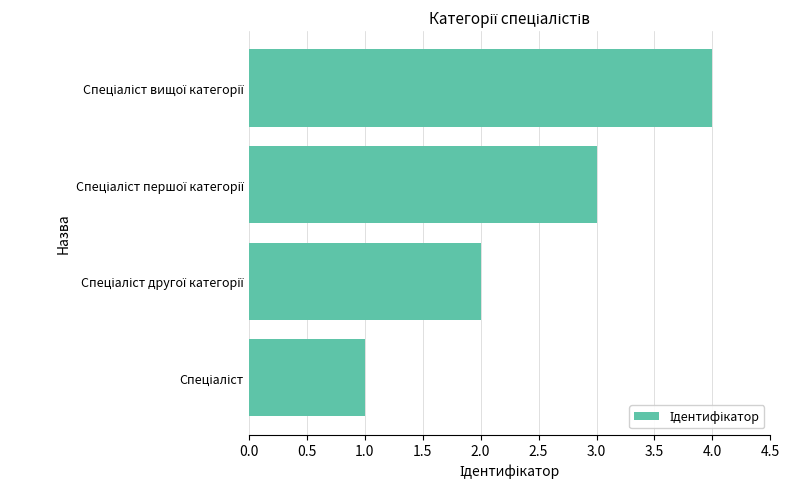

What is the maximum value shown in the chart?

4